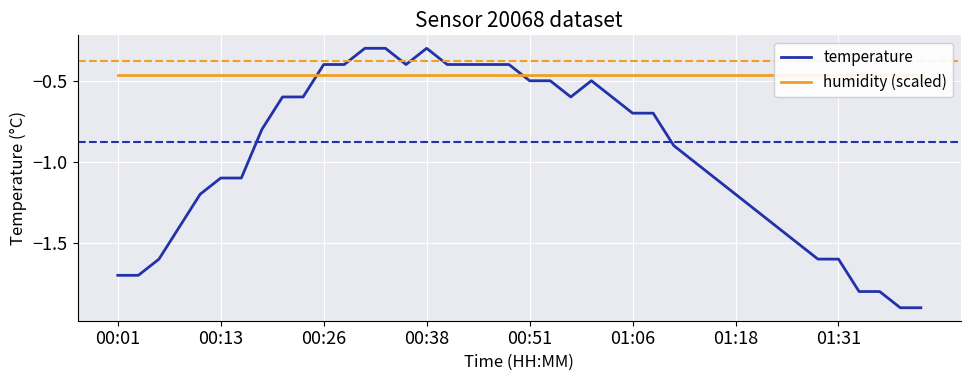

The value of temperature at 01:06 is -0.2. True or false?

False